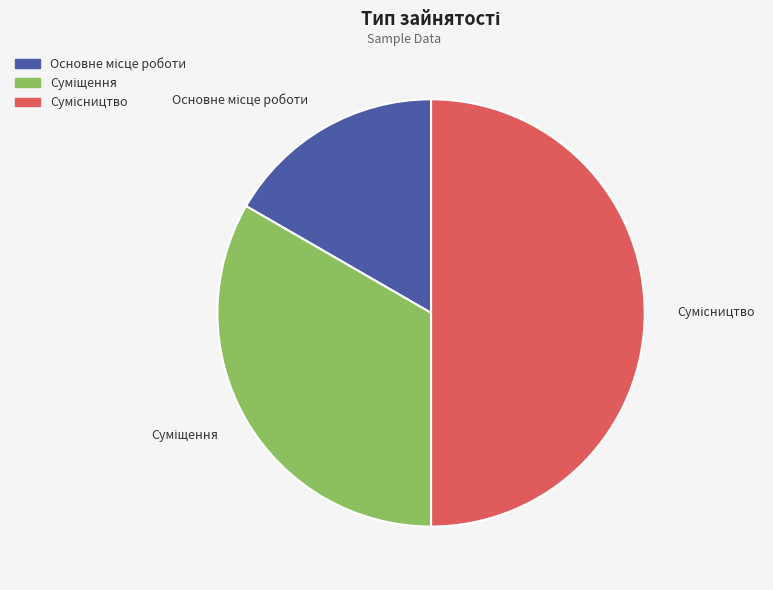

What percentage is the Основне місце роботи slice, to the nearest percent?

17%